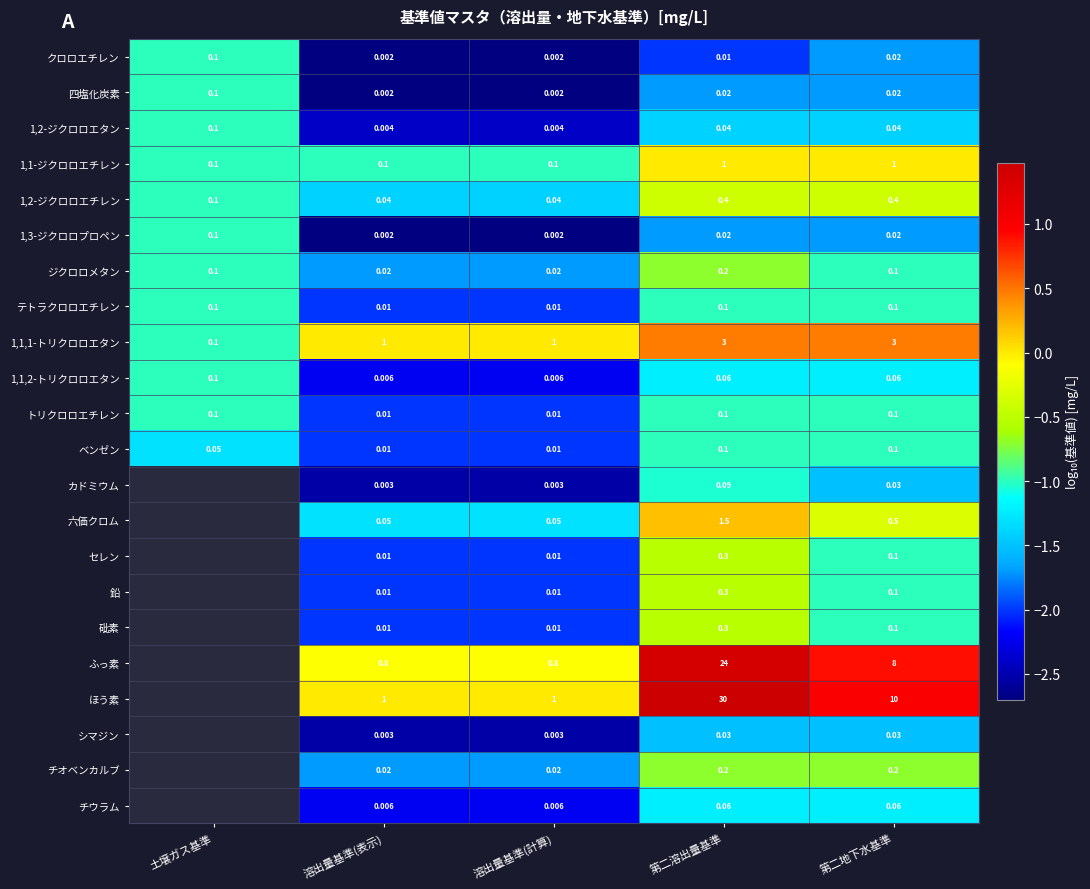

What is the difference between the highest and lowest values at 溶出量基準(計算)?

1.0